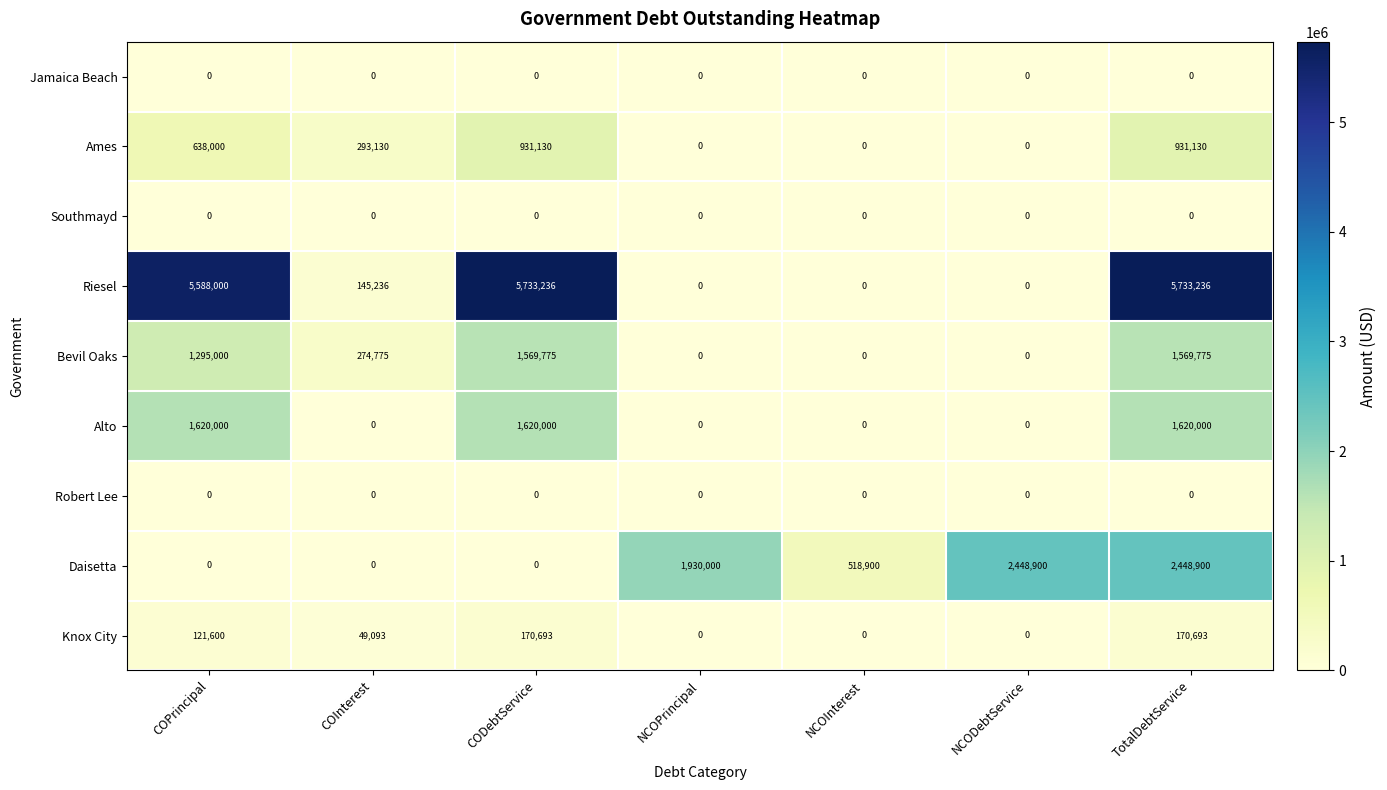

How many values in Alto are above zero?

3